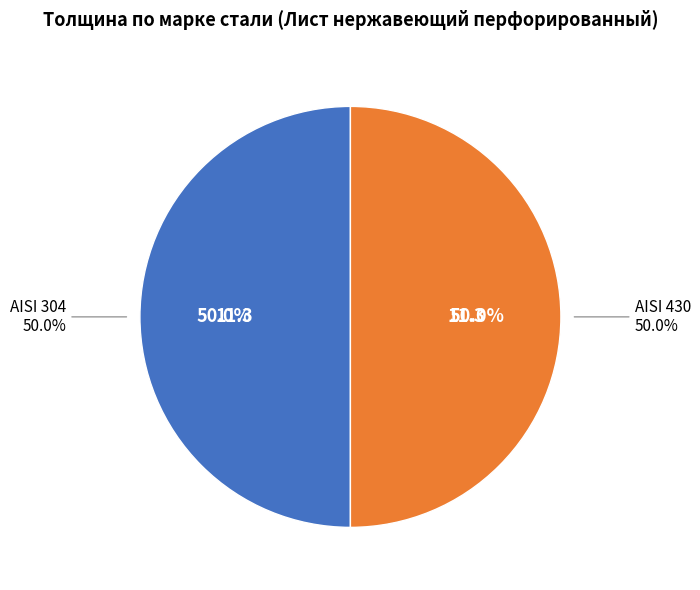

Does any single category account for the majority?

No